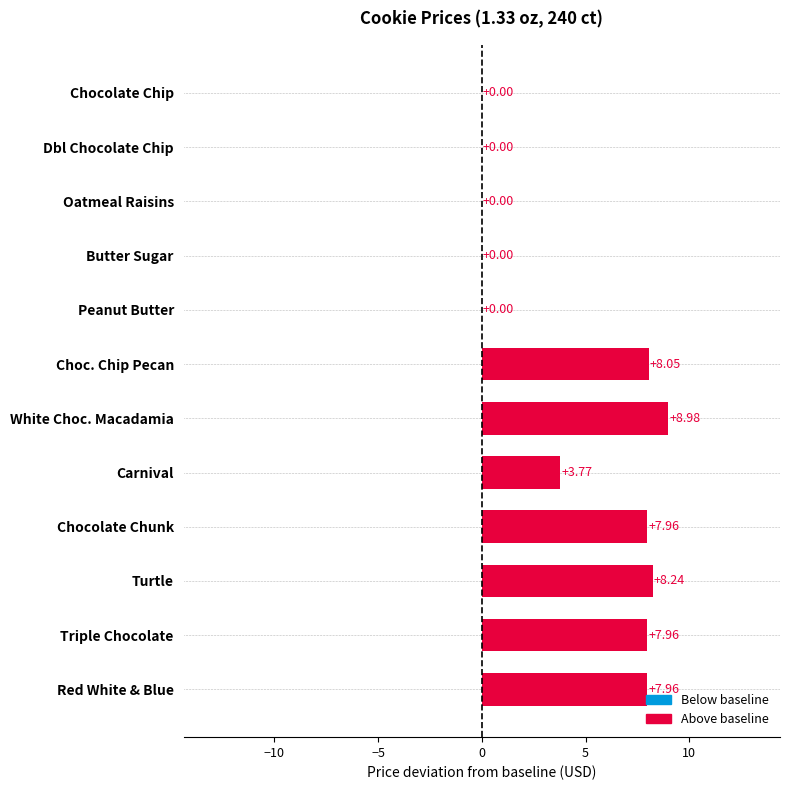

What is the sum of all values?

52.9